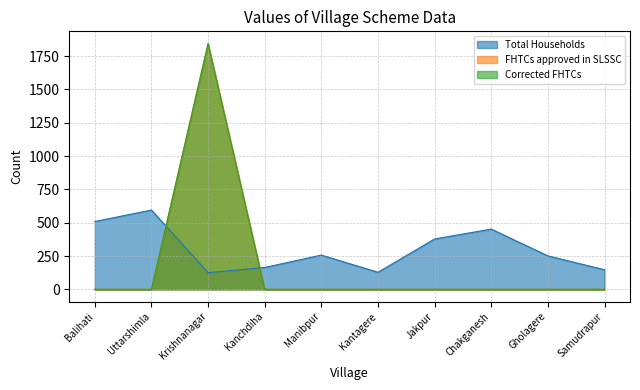

Reading left to right, list all the values displayed in this chart.

Total Households: Balihati=509	Uttarshimla=595	Krishnanagar=125	Kanchdiha=164	Manibpur=257	Kantagere=128	Jakpur=378	Chakganesh=452	Gholagere=251	Samudrapur=147
FHTCs approved in SLSSC: Balihati=0	Uttarshimla=0	Krishnanagar=1844	Kanchdiha=0	Manibpur=0	Kantagere=0	Jakpur=0	Chakganesh=0	Gholagere=0	Samudrapur=0
Corrected FHTCs: Balihati=0	Uttarshimla=0	Krishnanagar=1844	Kanchdiha=0	Manibpur=0	Kantagere=0	Jakpur=0	Chakganesh=0	Gholagere=0	Samudrapur=0